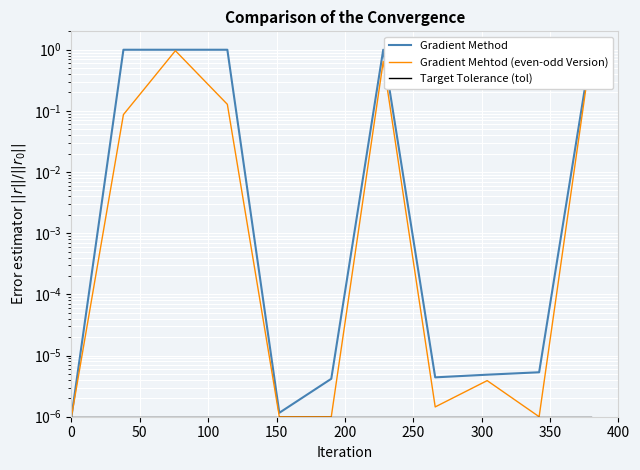

List the series in order of their peak value, lowest first.

Target Tolerance (tol), Gradient Mehtod (even-odd Version), Gradient Method